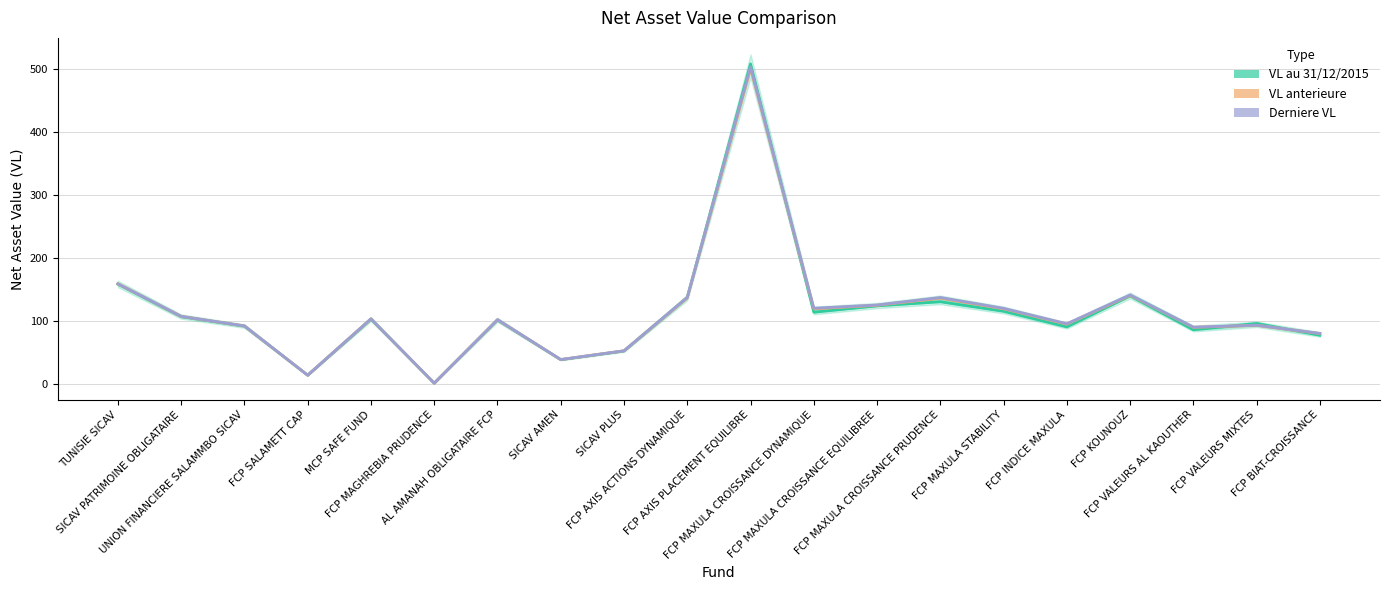

What is the spread (max minus min) of values at SICAV PATRIMOINE OBLIGATAIRE?

0.6